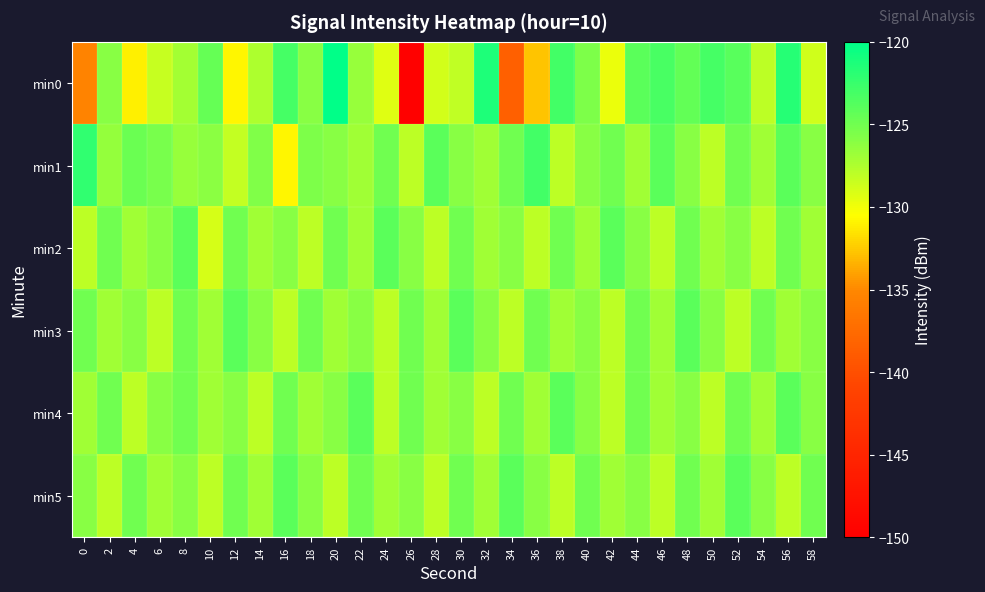

Which has a higher value, 4 or 26?

4